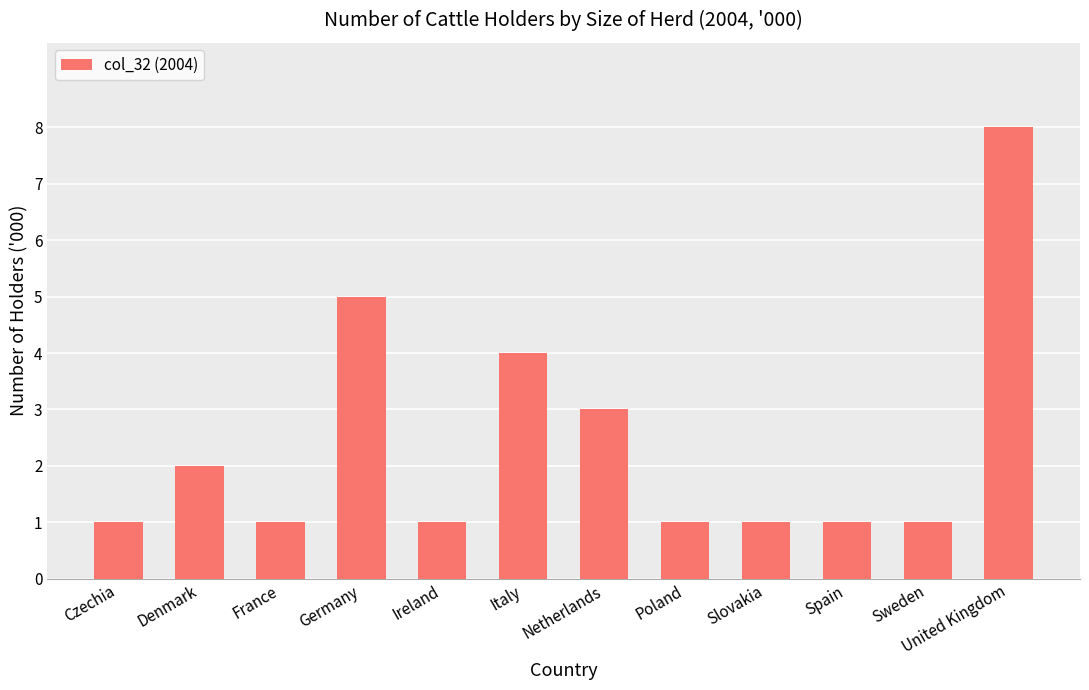

Reading right to left, list all the values displayed in this chart.

8	1	1	1	1	3	4	1	5	1	2	1